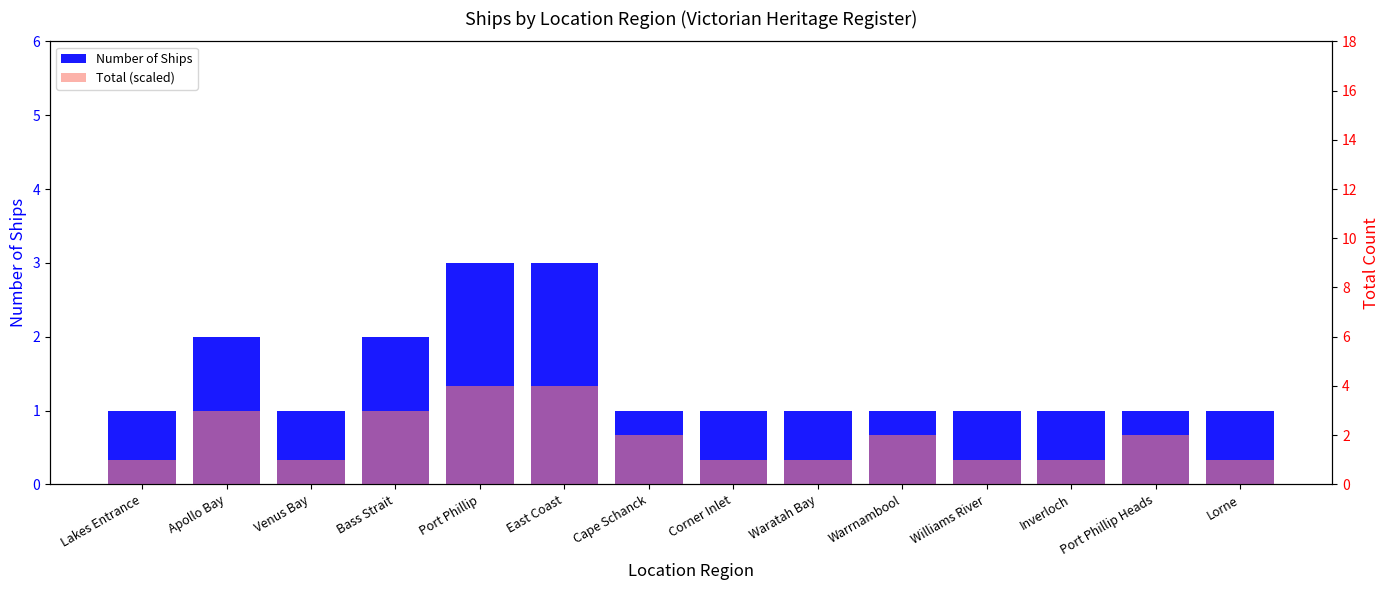

What is the label of the 12th bar from the right?

Venus Bay